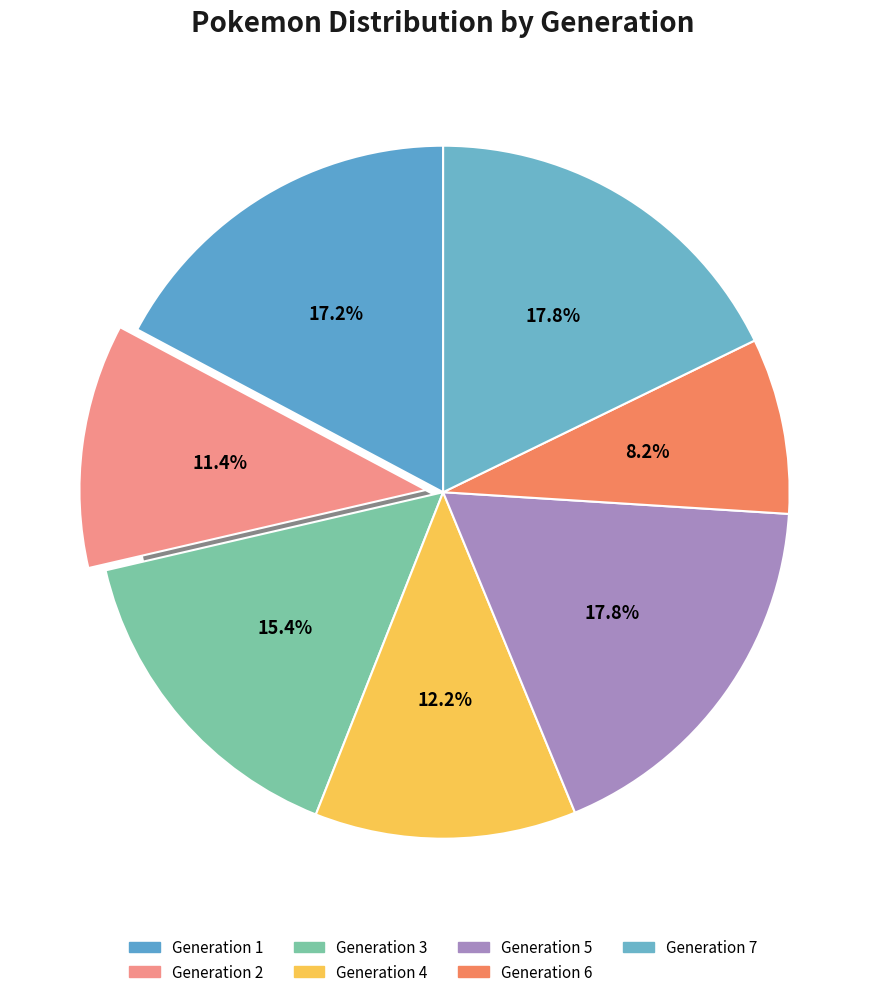

To the nearest percent, what is the combined percentage of Generation 2 and Generation 5?

29%